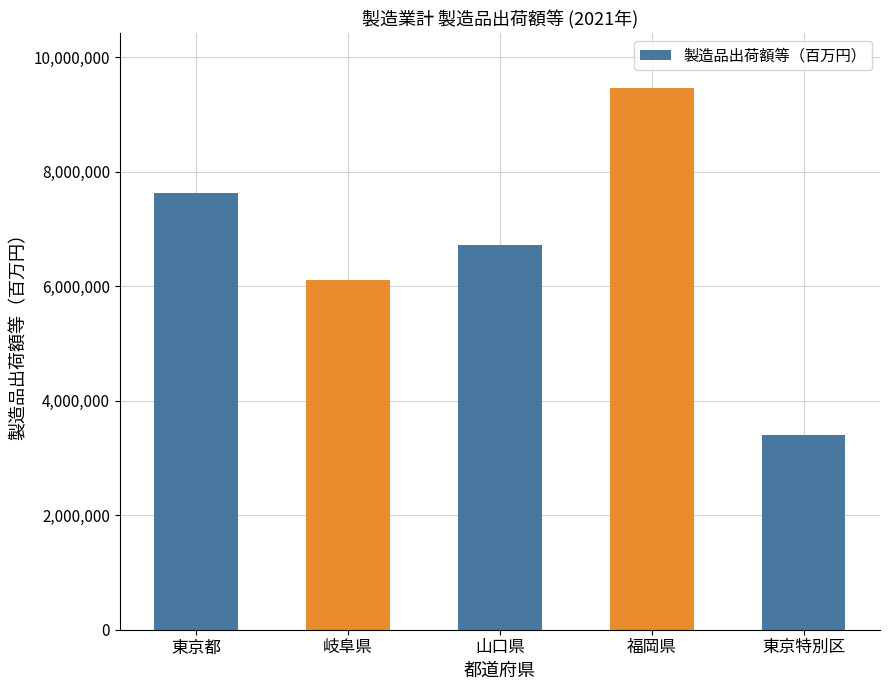

What is the difference between the maximum and minimum values?

6064960